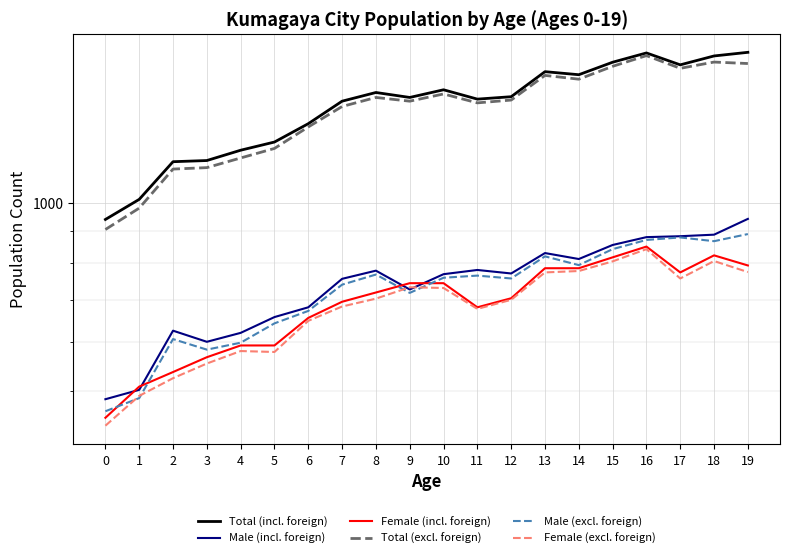

What is the difference between the maximum and minimum values in the Total (incl. foreign) series?

796